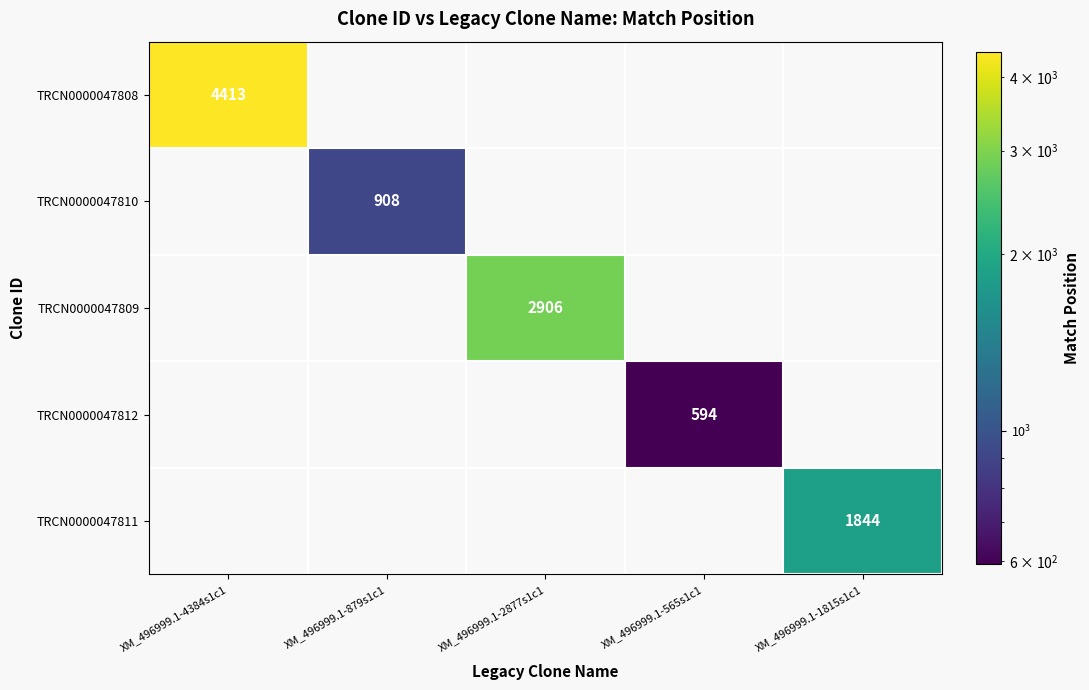

Count the number of categories in the chart.

5